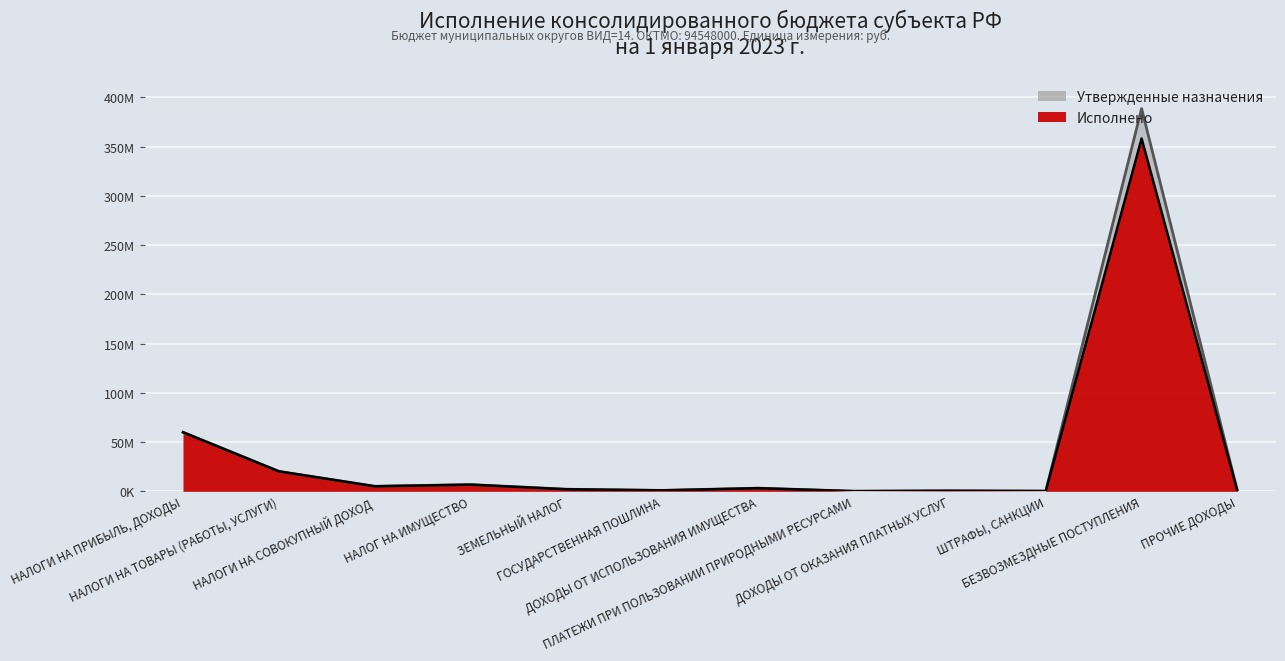

Is it true that Утвержденные назначения equals 5095800.0 at НАЛОГИ НА СОВОКУПНЫЙ ДОХОД?

True